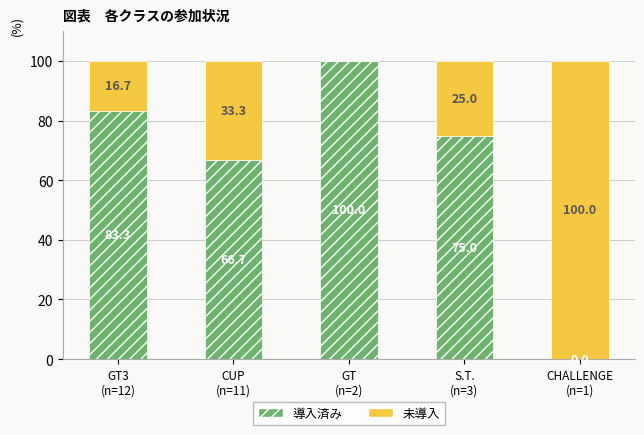

What is the maximum value for 導入済み?

100.0